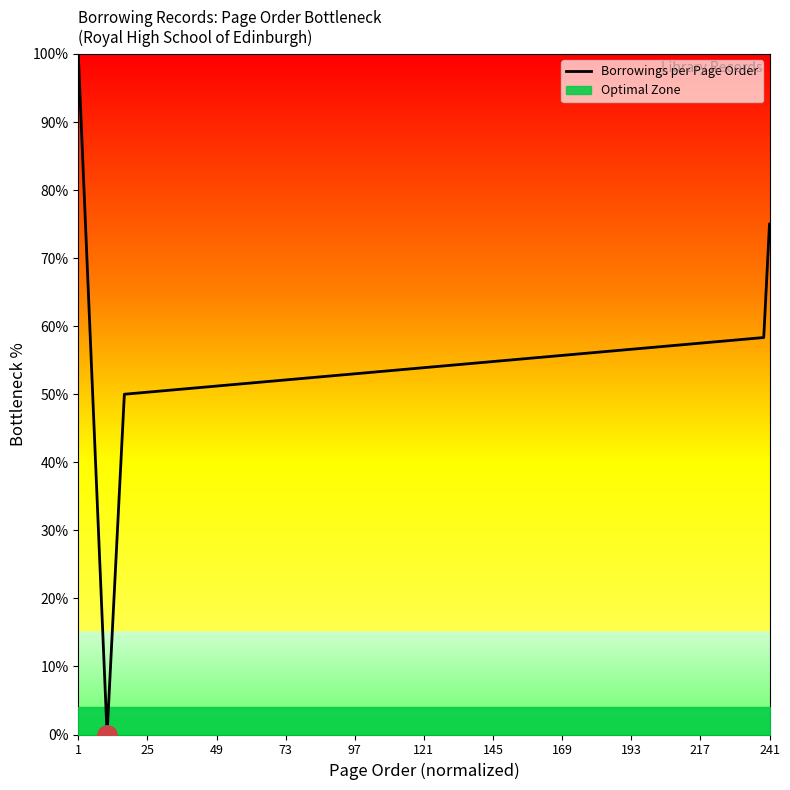

True or false: the data has more than 2 interior local peaks.

False